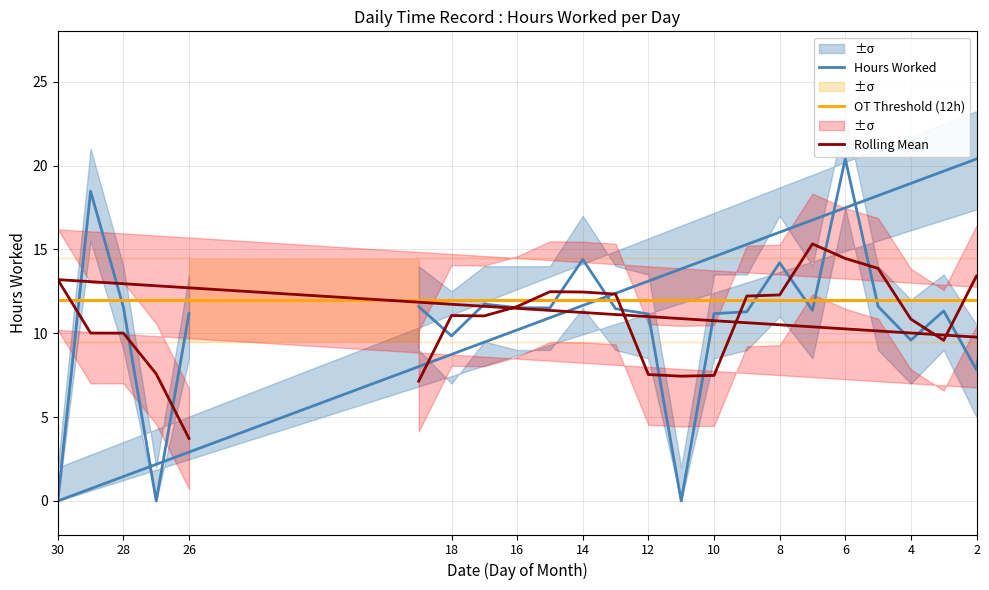

What is the spread (max minus min) of values at 18?

4.0